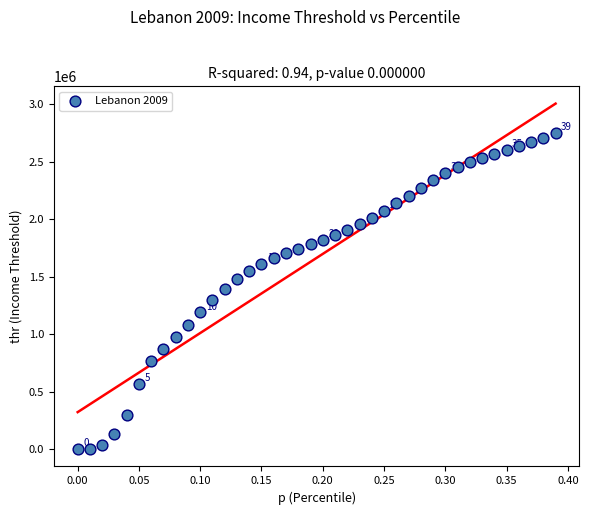

What is the range of X values (max minus min)?

0.4